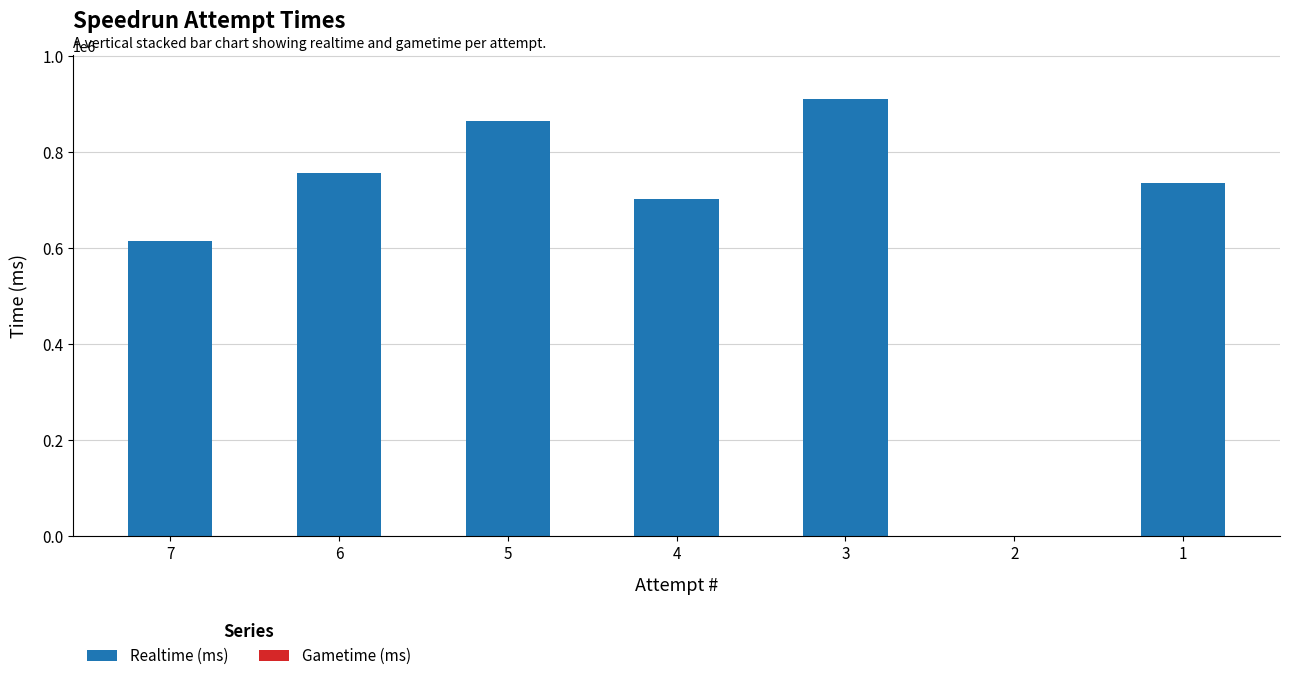

Approximately how many times larger is the value at 1 compared to 6?

1.0